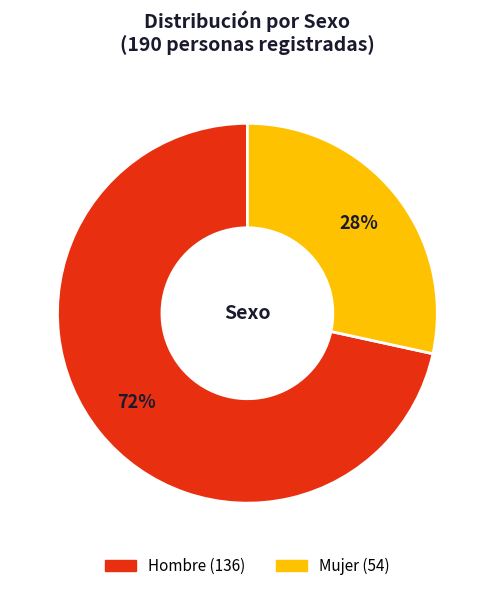

What is the majority slice?

Hombre